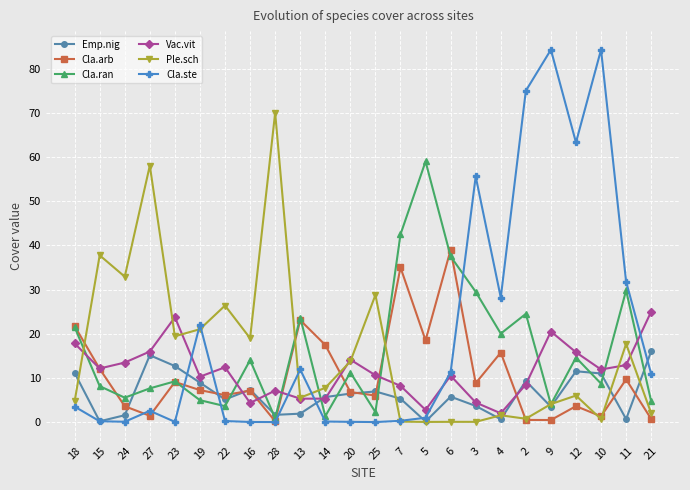

How many values in the Vac.vit series exceed 11?

12